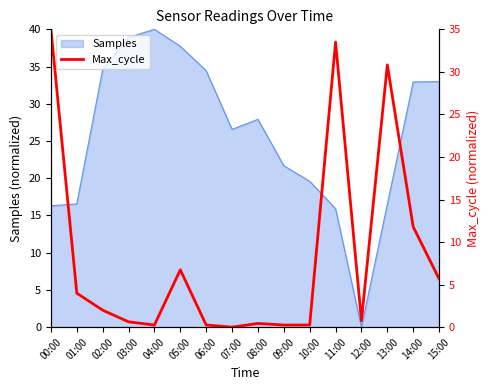

The value of Samples at 09:00 is 21.7. True or false?

True